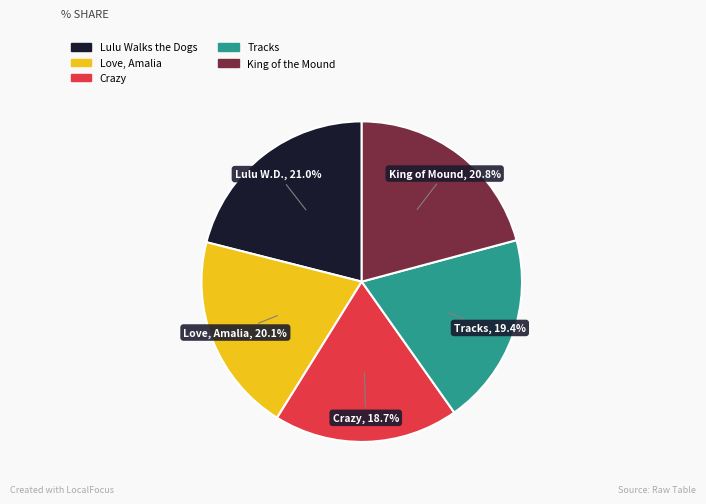

What is the ratio of the value at Love, Amalia to the value at King of the Mound?

1.0